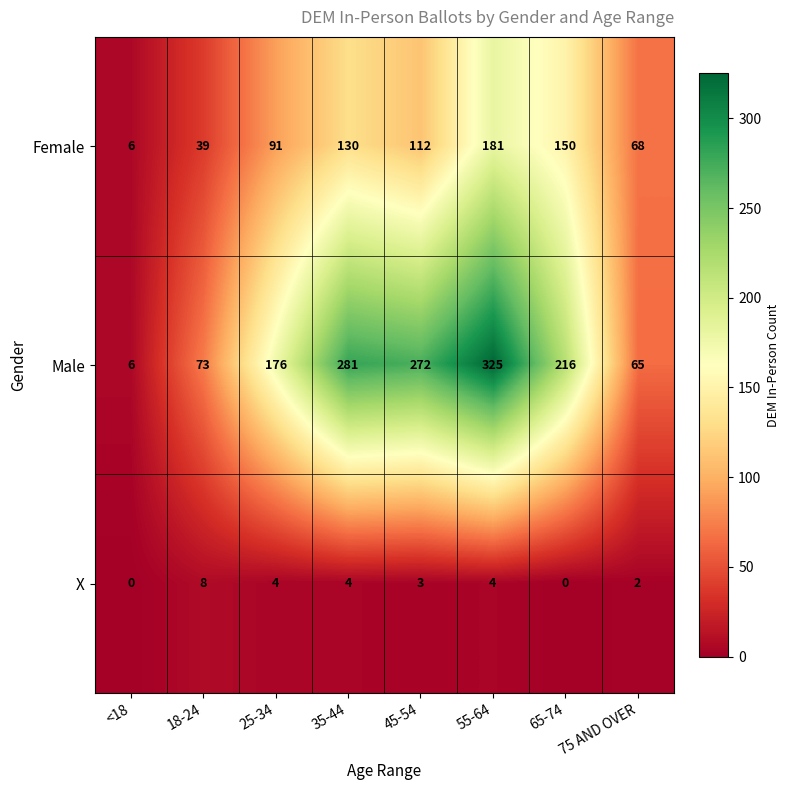

Rank the series by their average value, from lowest to highest.

X, Female, Male